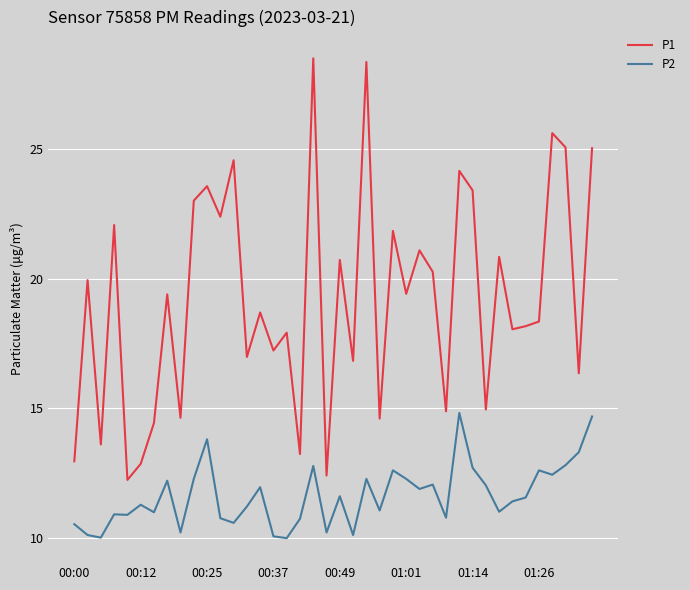

True or false: P2 has more than 1 interior local peaks.

True